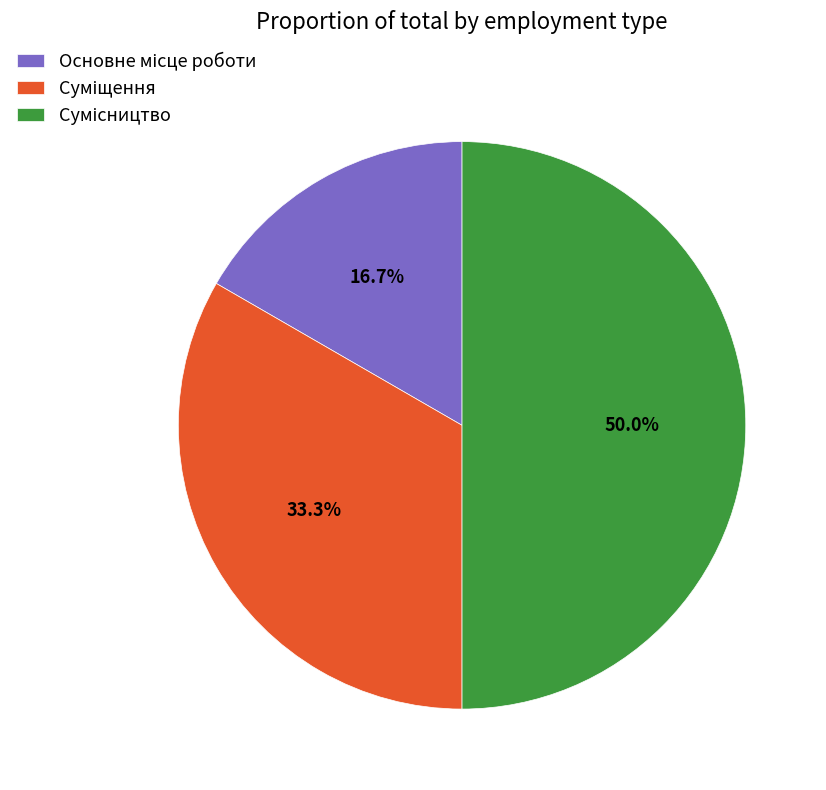

Does any single category account for the majority?

No